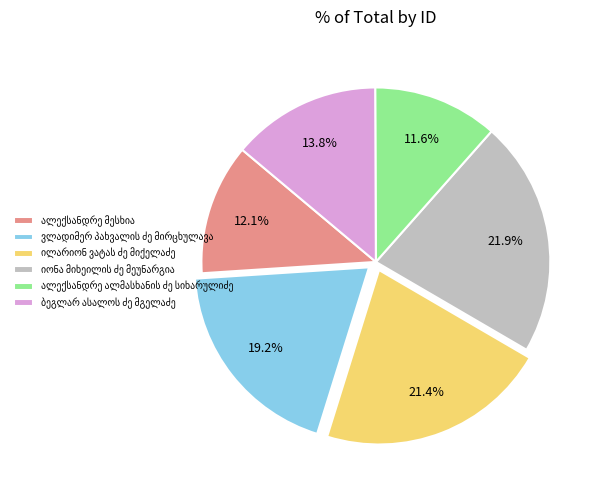

Is there a majority slice in this chart?

No